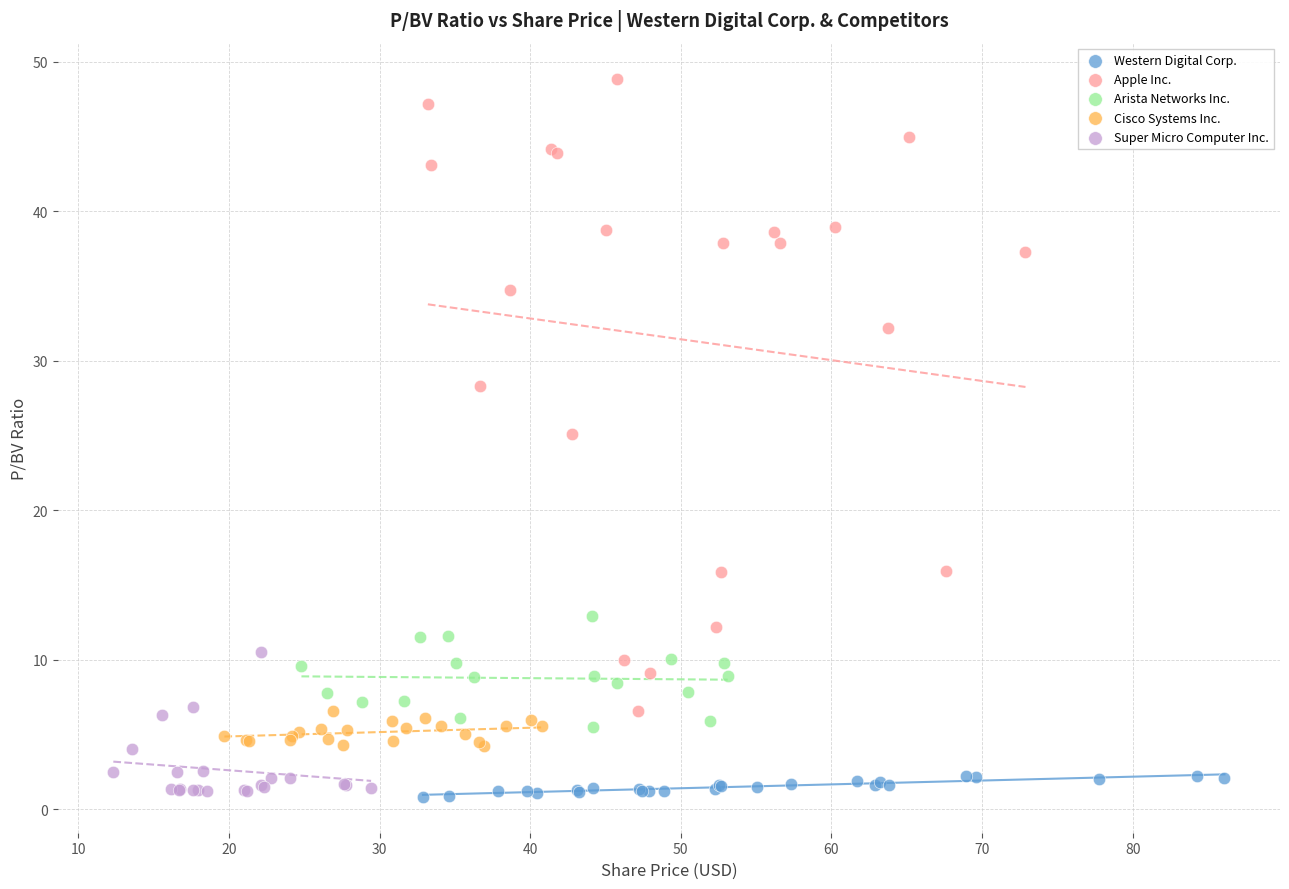

Which series has the largest Y range (max minus min)?

Apple Inc.